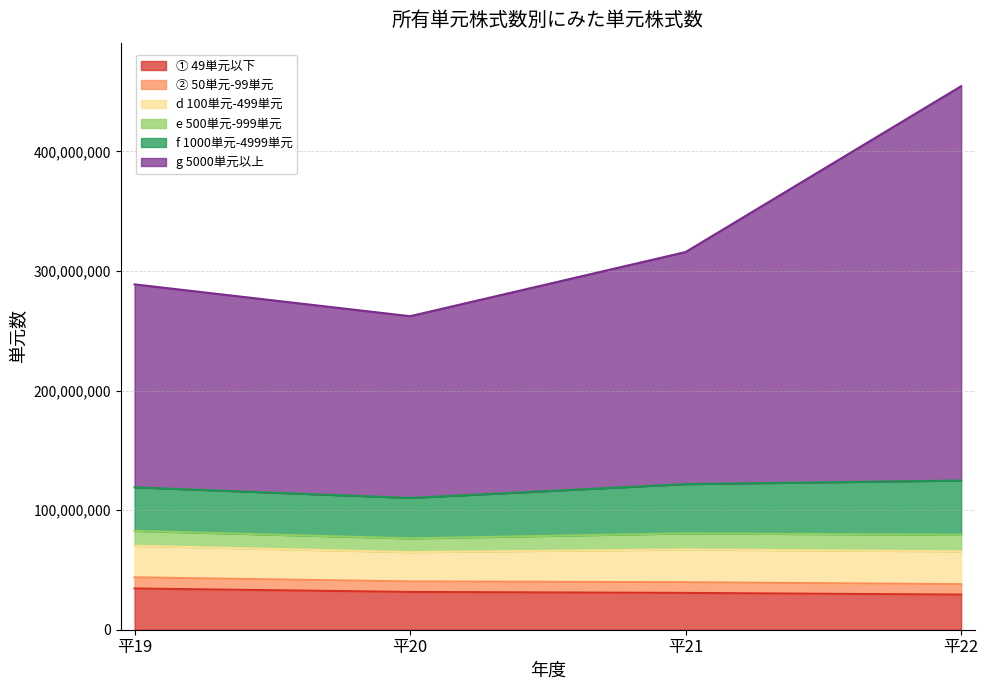

What is the minimum value for ① 49単元以下?

29377764